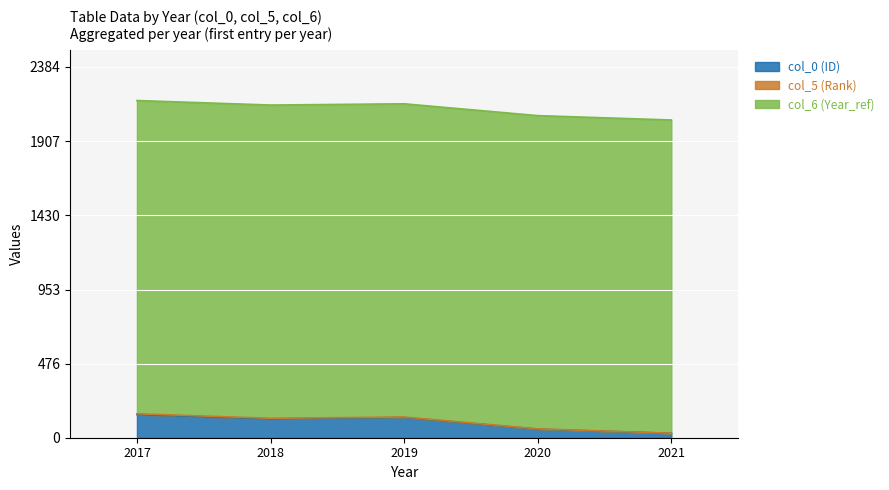

What is the sum of all col_5 (Rank) values?

15